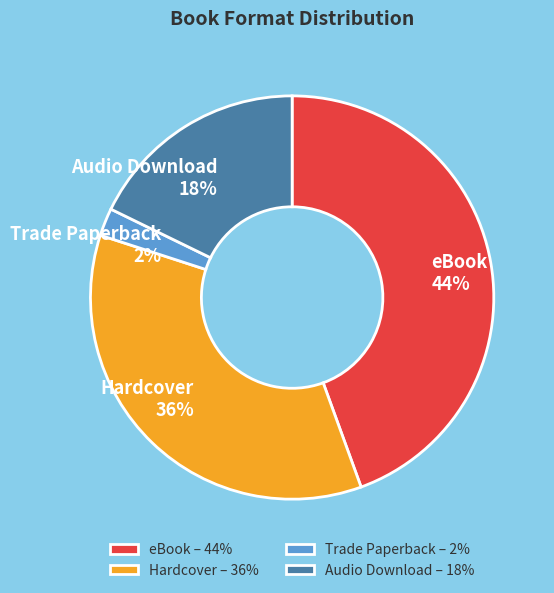

Combined, do Trade Paperback and Audio Download account for over 50%?

No